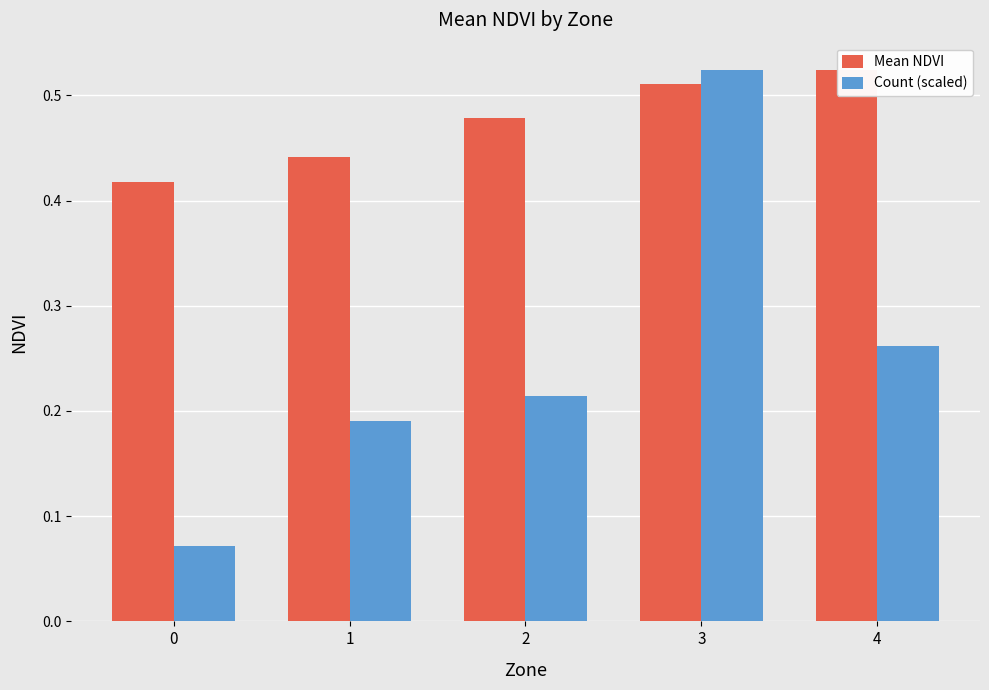

What is the sum of the Count (scaled) values at 4 and 3?

0.8